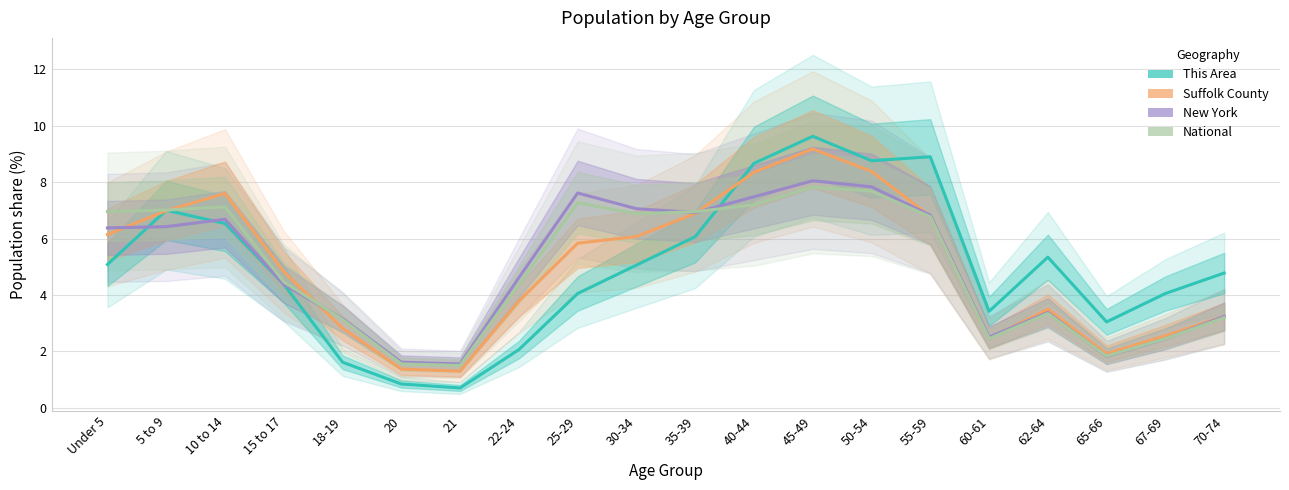

At which category is the sum across all series the highest?

45-49